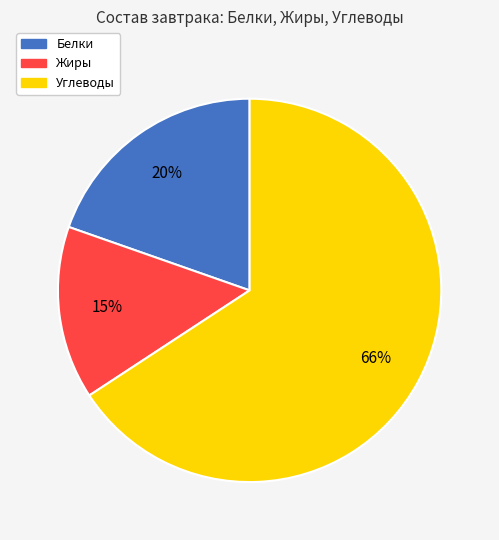

Do Жиры and Белки together represent more than half of the pie?

No